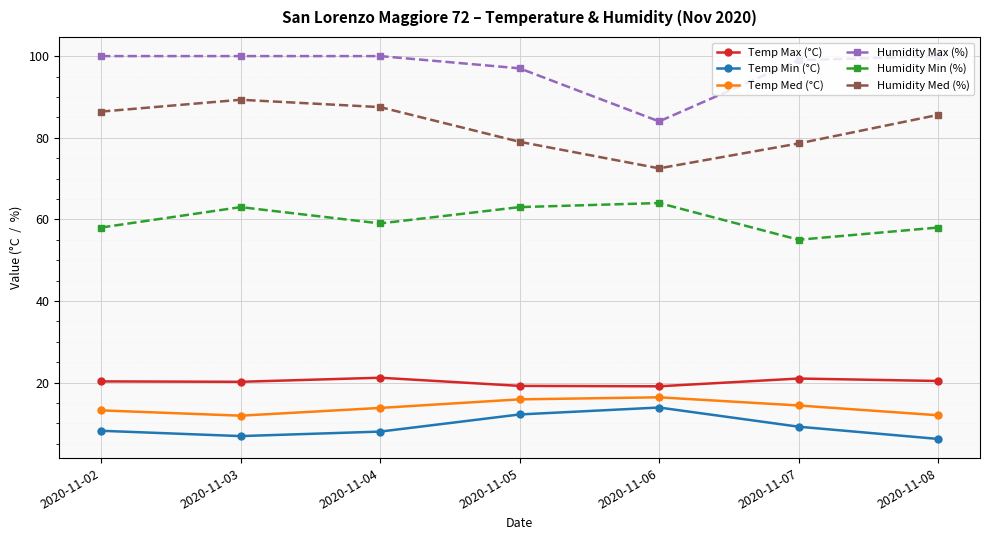

What is the minimum value for Humidity Min (%)?

55.0